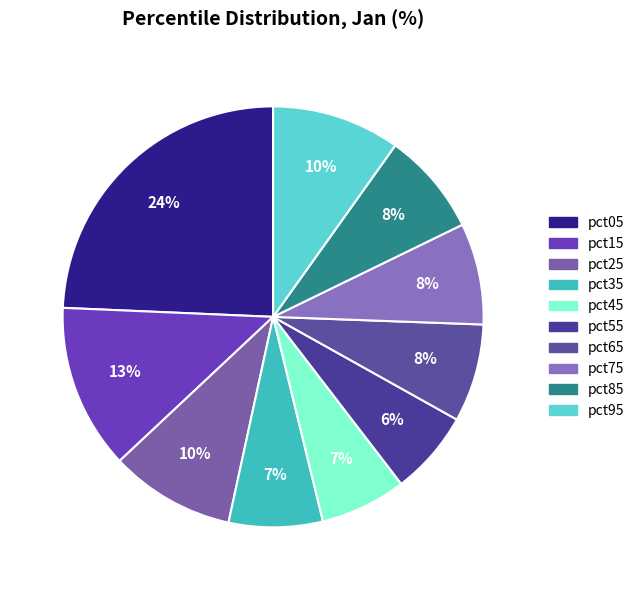

What is the largest slice in the pie chart?

pct05